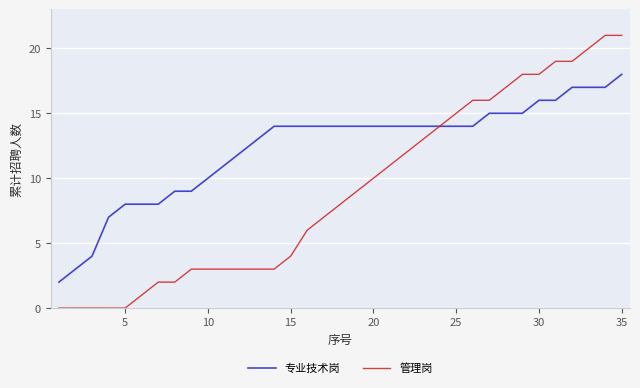

List the series in order of their overall mean, highest first.

专业技术岗, 管理岗